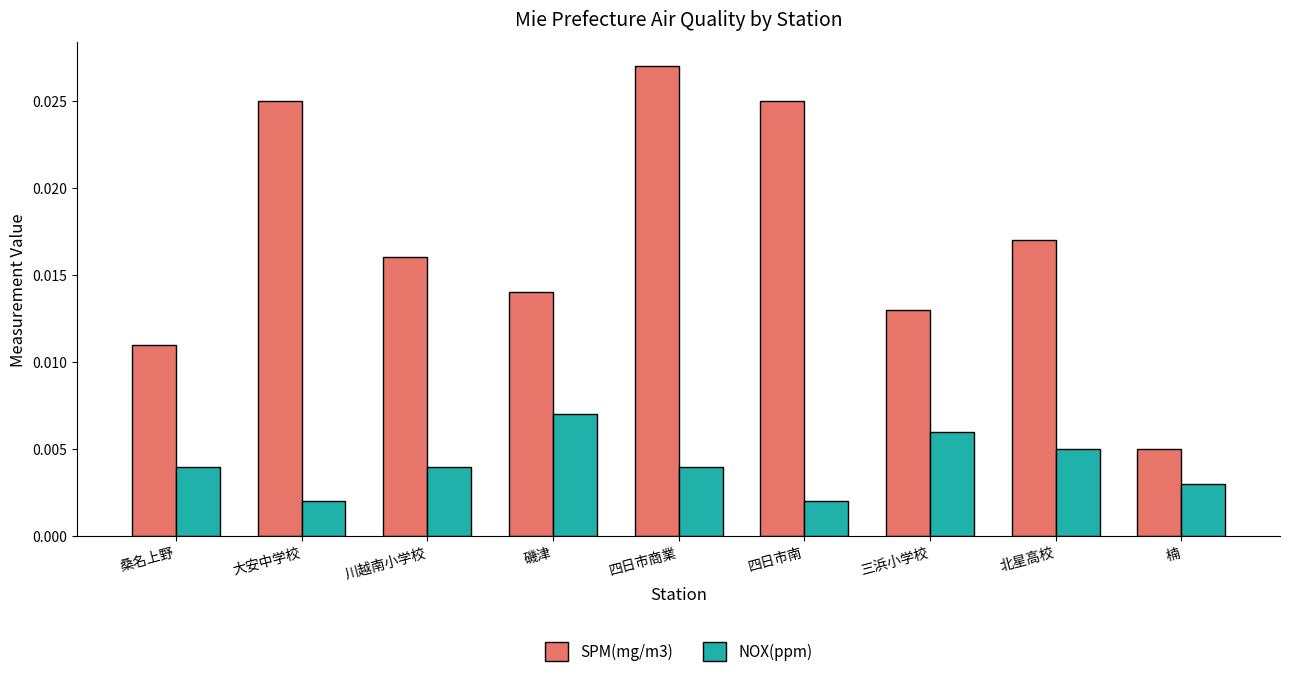

List the series in order of their overall mean, lowest first.

NOX(ppm), SPM(mg/m3)